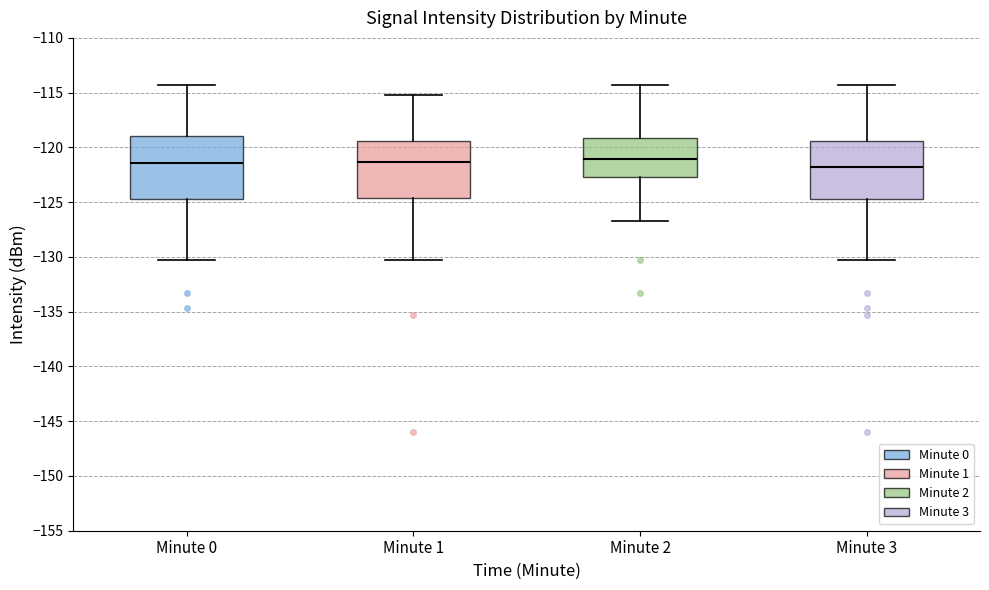

Reading left to right, read every box against the y-axis: the position of its median line, the range the box covers, and the ends of its whiskers. The values are not printed on the chart, so give them approximately, as read against the axis.

Minute 0: median -121.5, box -124.5 to -119.0, whiskers -130.5 to -114.5
Minute 1: median -121.5, box -124.5 to -119.5, whiskers -130.5 to -115.0
Minute 2: median -121.0, box -122.5 to -119.0, whiskers -126.5 to -114.5
Minute 3: median -122.0, box -124.5 to -119.5, whiskers -130.5 to -114.5